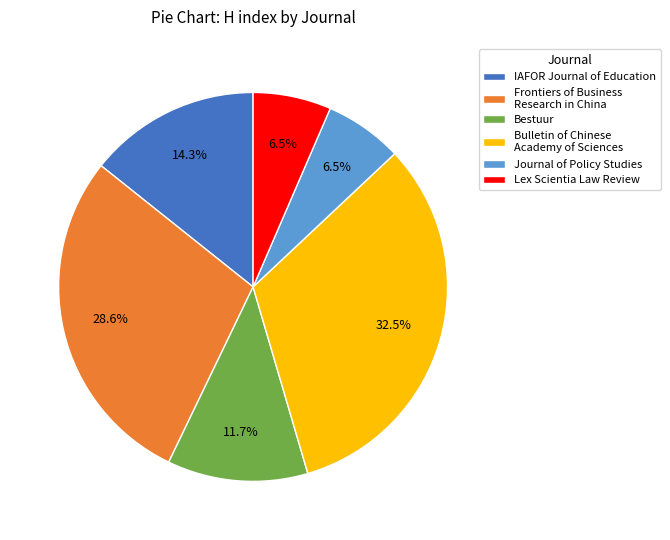

What is the largest slice in the pie chart?

Bulletin of Chinese Academy of Sciences